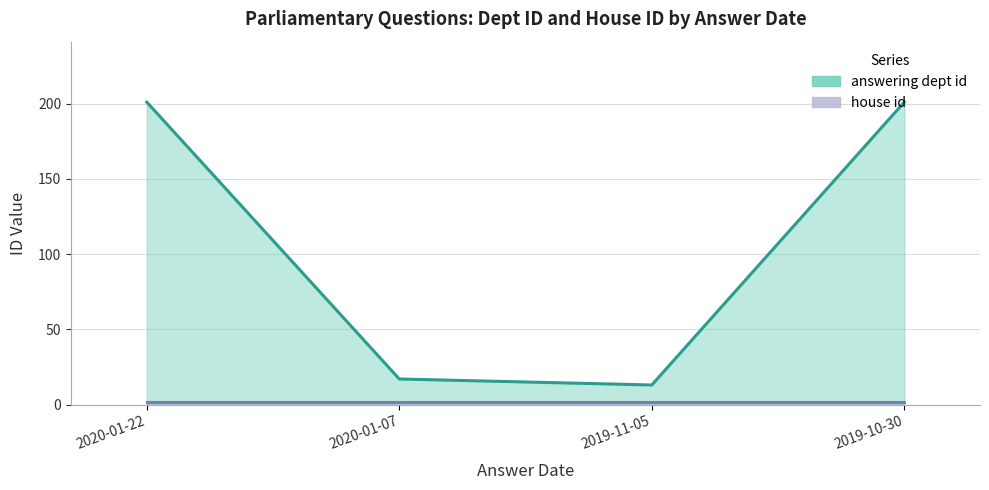

What is the value of the 3rd point from the left?

13